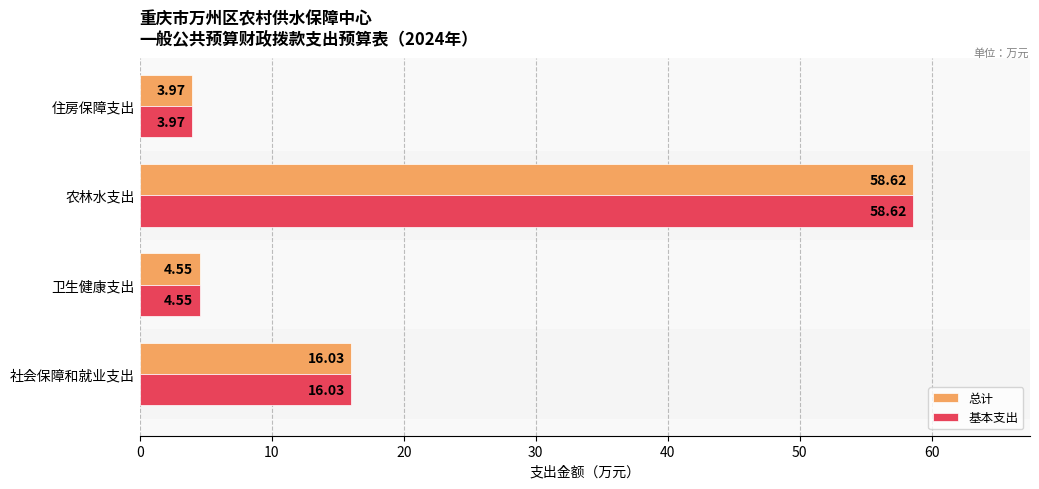

Which category has the lowest value in the 基本支出 series?

住房保障支出